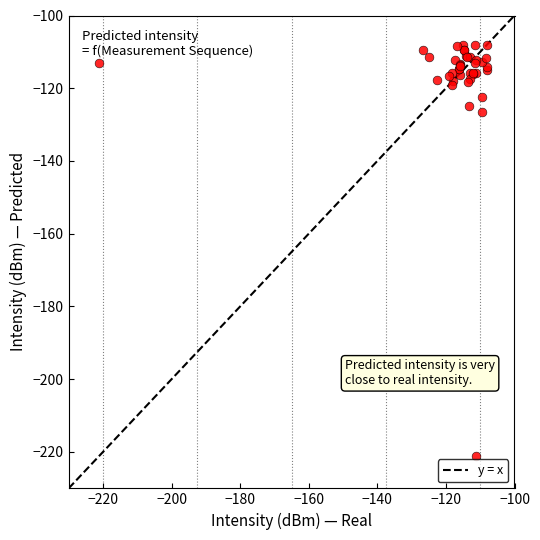

What Y value in the scatter plot is closest to -164?

-126.6